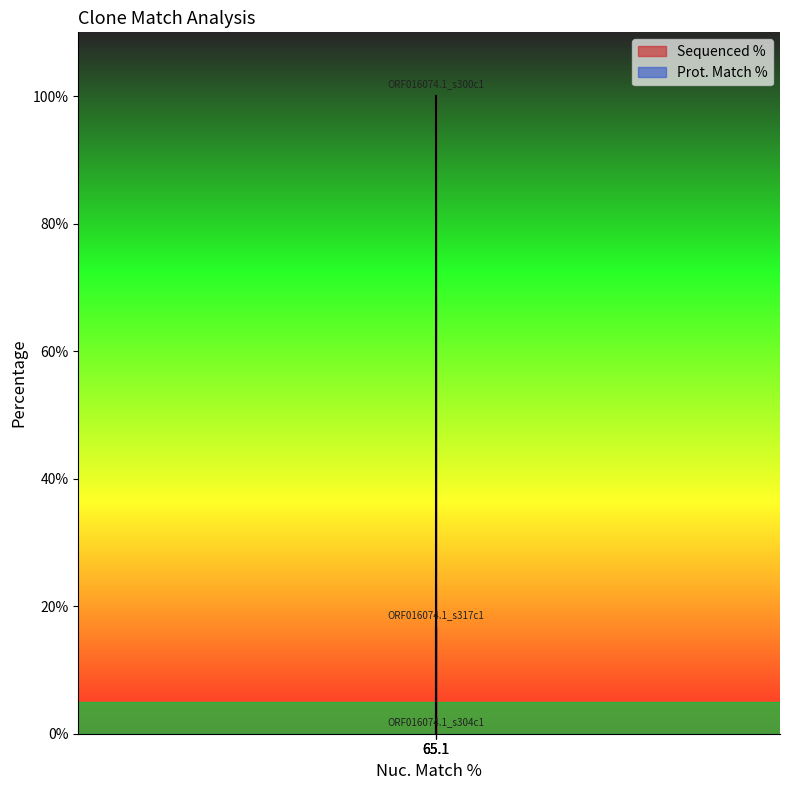

What is the sum of all values?

116.8